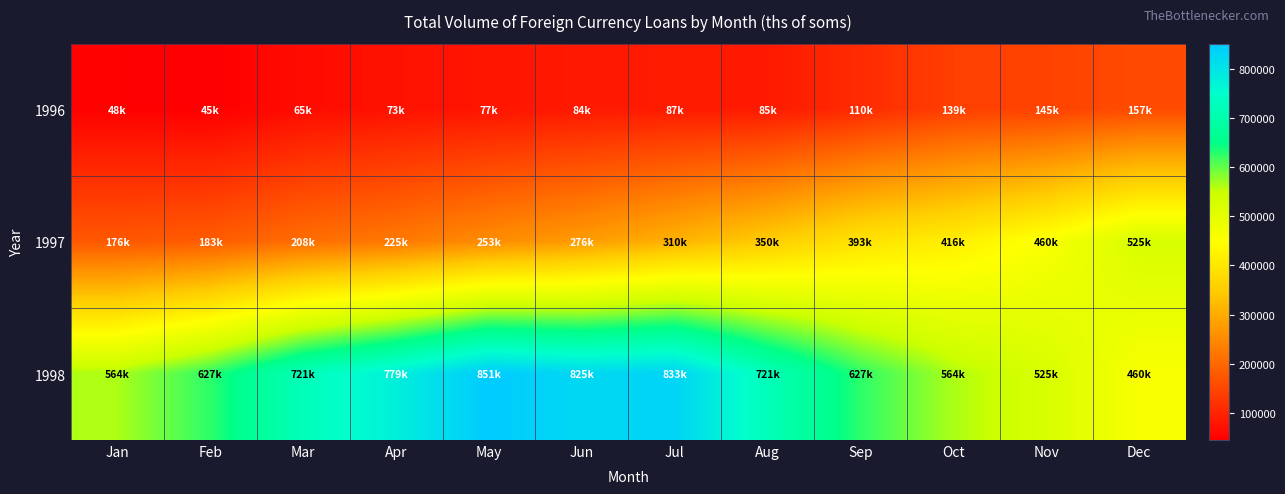

Between Jul and Oct, which series saw the biggest shift?

1998